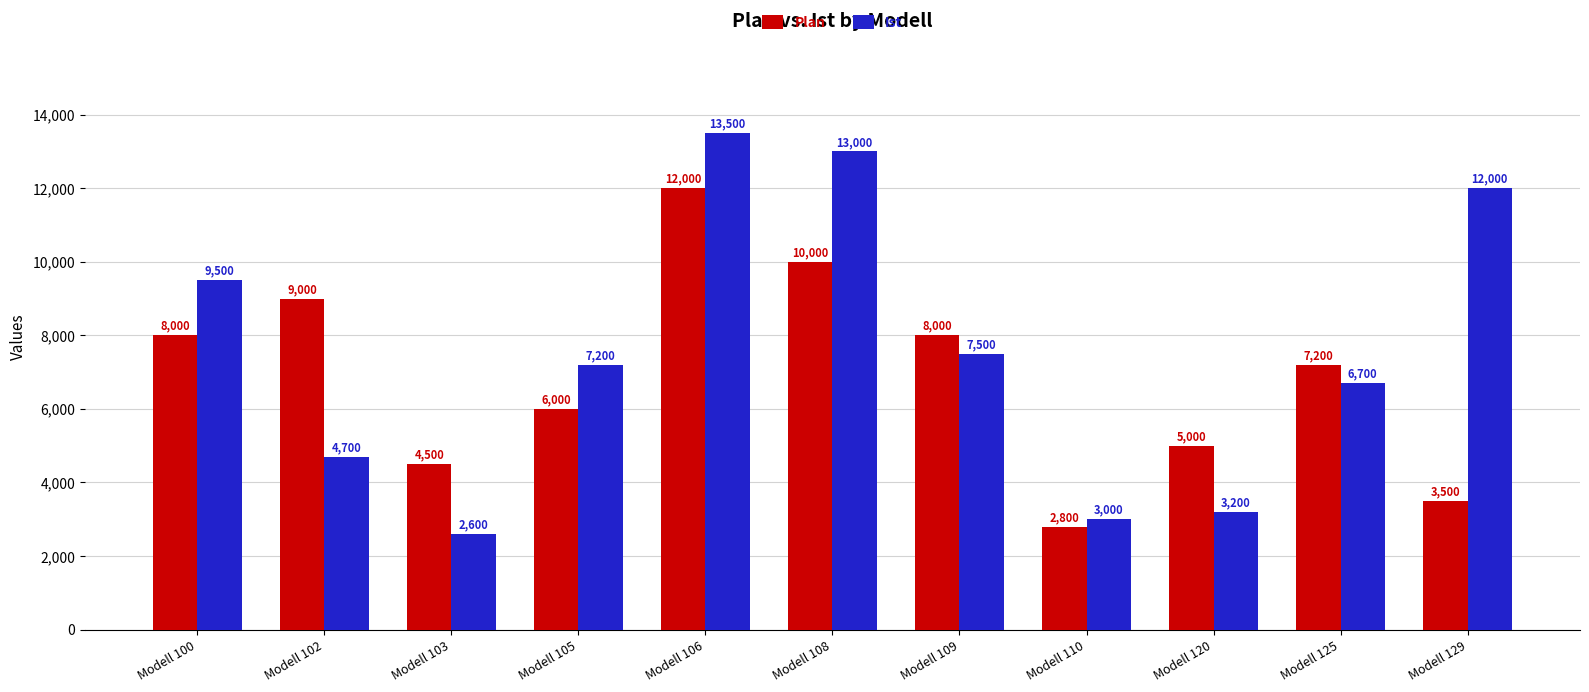

How many values in the Ist series are below 7200?

5